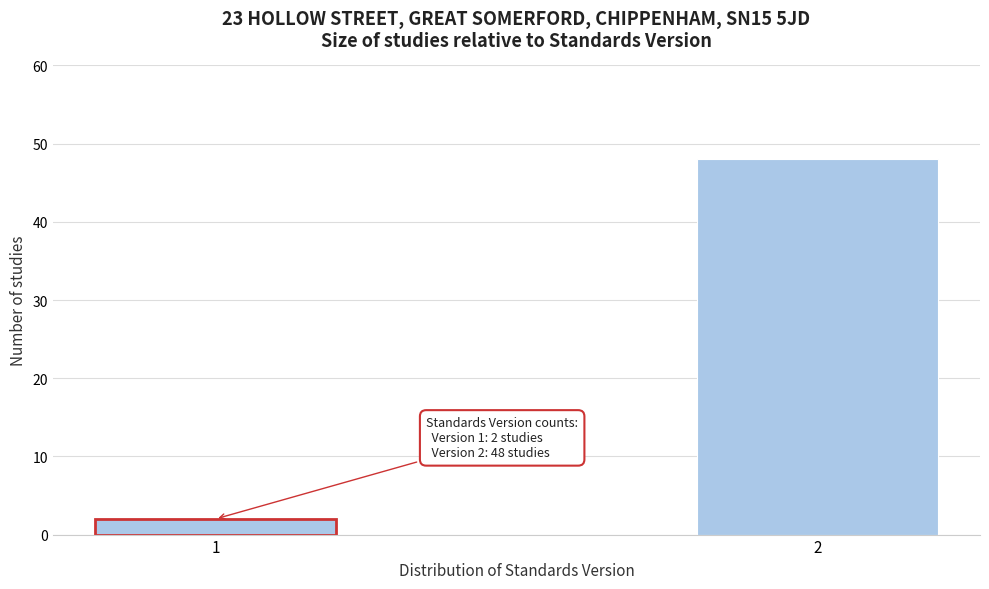

Reading right to left, extract all data points from this chart.

2=48	1=2